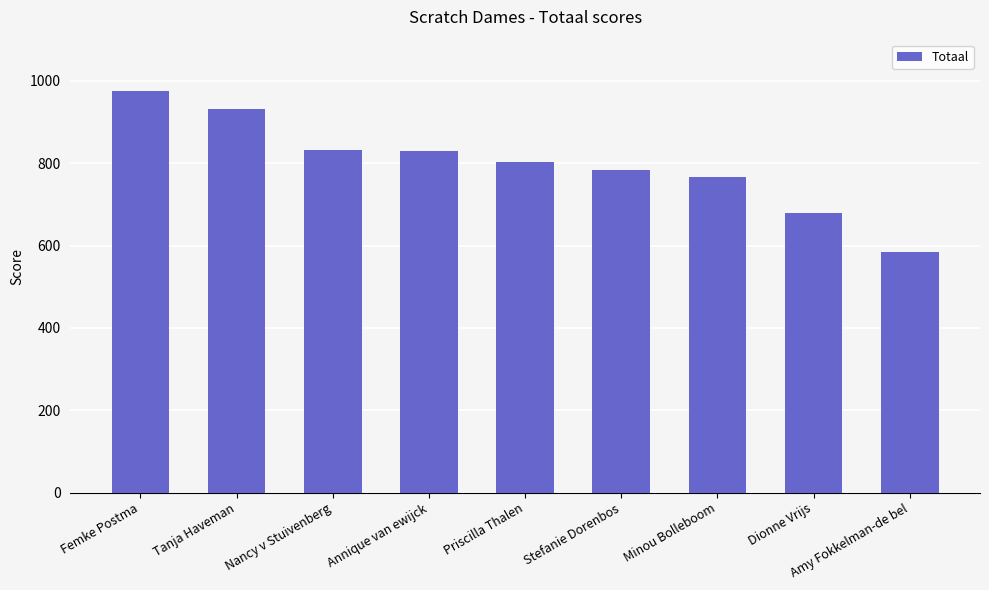

What is the difference between the values at Nancy v Stuivenberg and Minou Bolleboom?

64